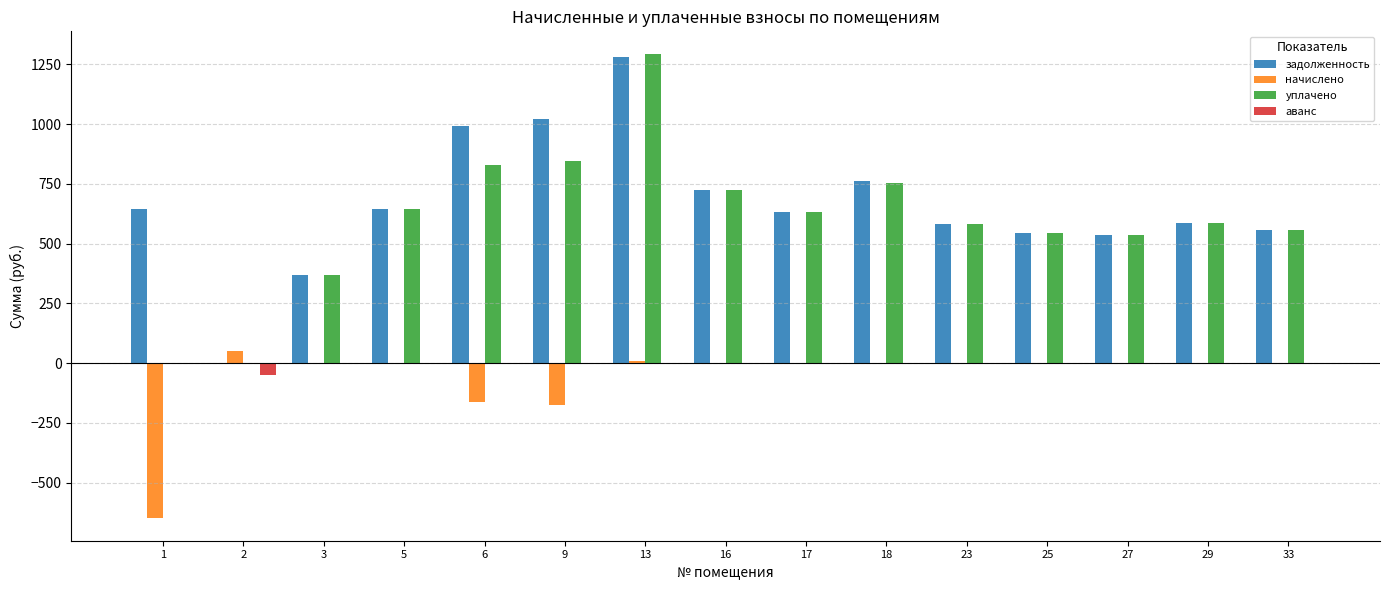

How many categories are shown in the chart?

15